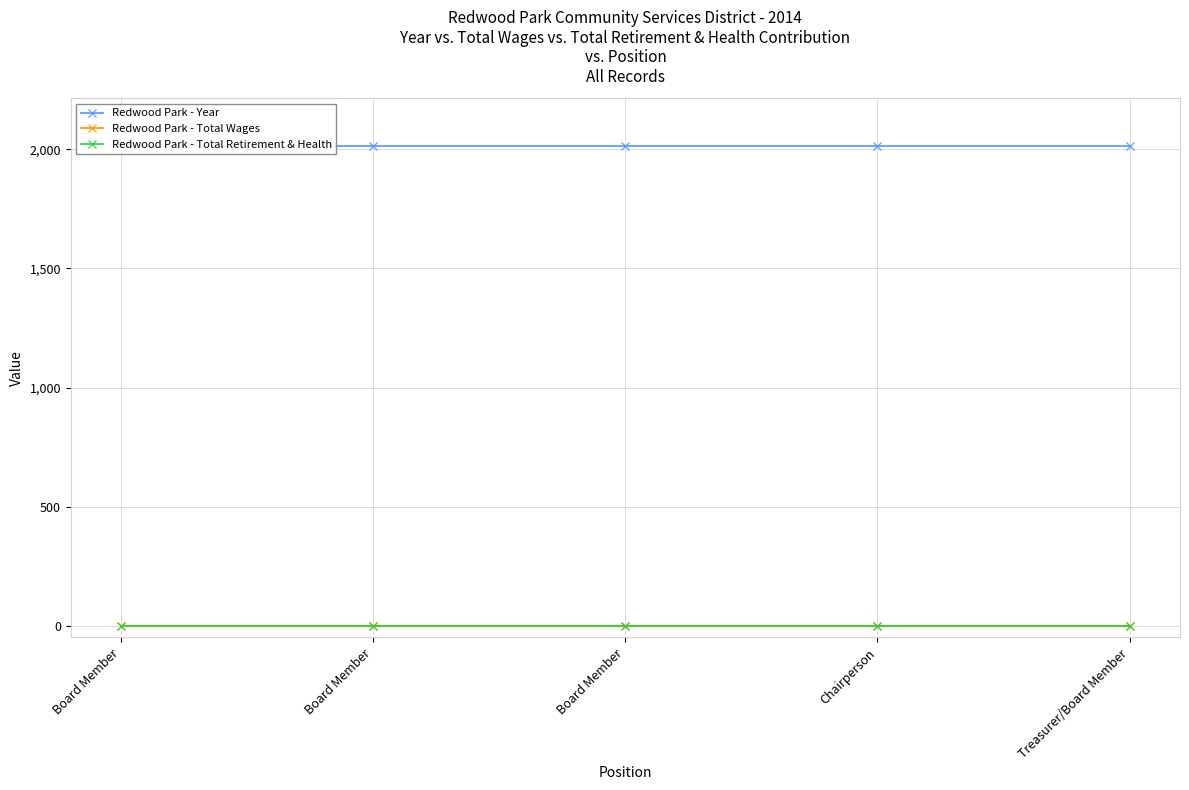

Reading right to left, list all the values displayed in this chart.

Redwood Park - Year: Treasurer/Board Member=2014	Chairperson=2014	Board Member=2014	Board Member=2014	Board Member=2014
Redwood Park - Total Wages: Treasurer/Board Member=0	Chairperson=0	Board Member=0	Board Member=0	Board Member=0
Redwood Park - Total Retirement & Health: Treasurer/Board Member=0	Chairperson=0	Board Member=0	Board Member=0	Board Member=0